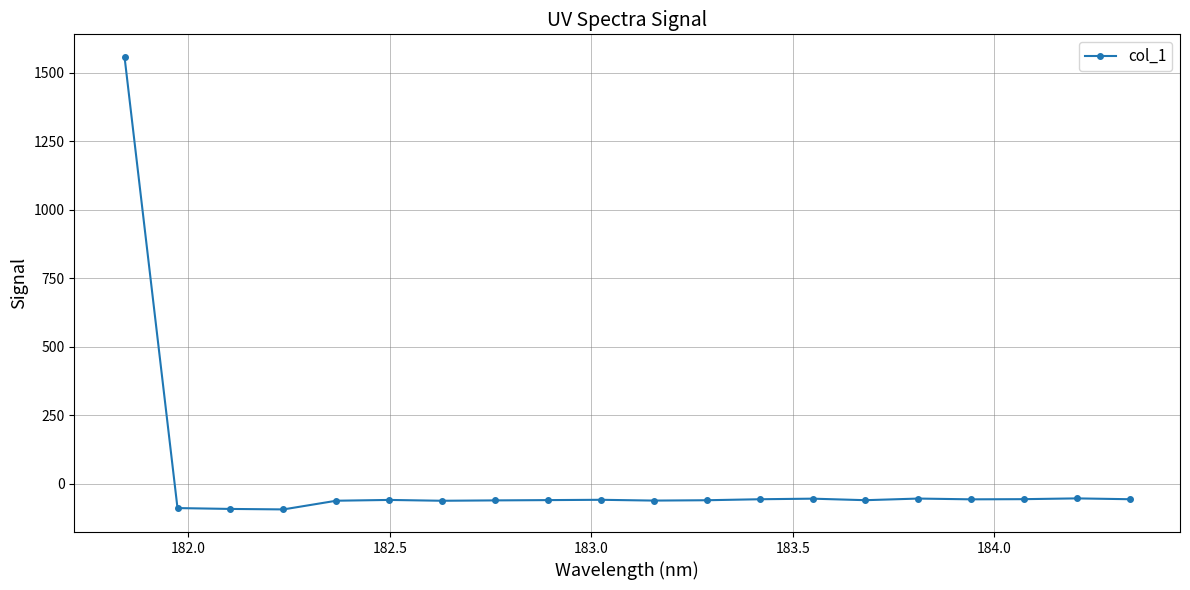

What is the smallest value displayed?

-93.2